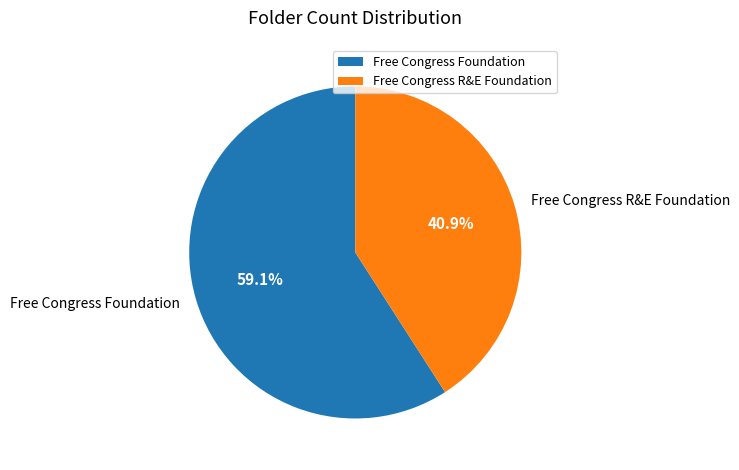

Which category has the biggest portion of the pie?

Free Congress Foundation